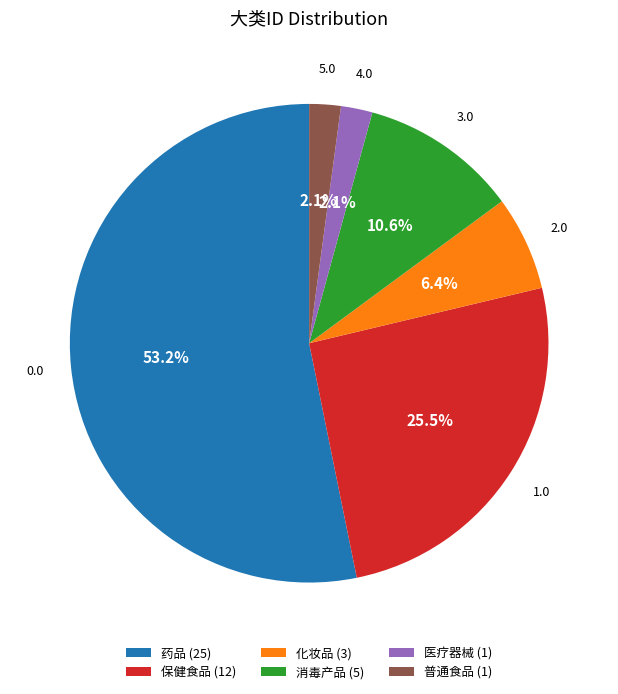

To the nearest percent, what percentage of the pie is 普通食品?

2%